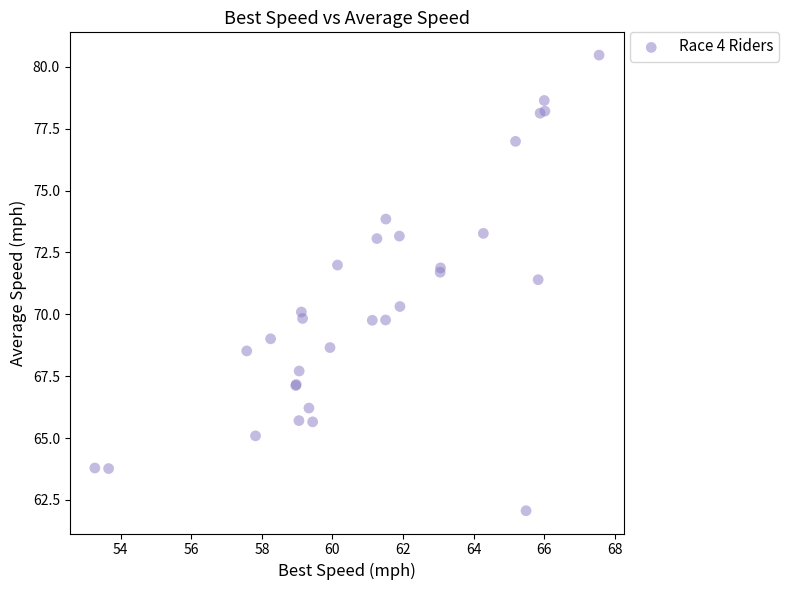

What Y value in the scatter plot is closest to 71?

71.4